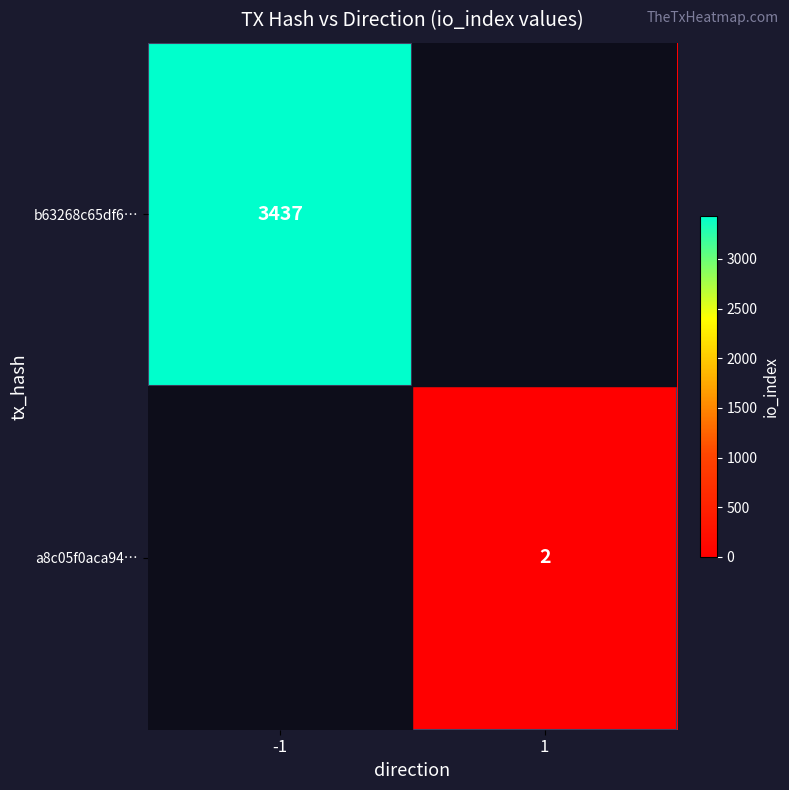

How many data points does each series have?

2